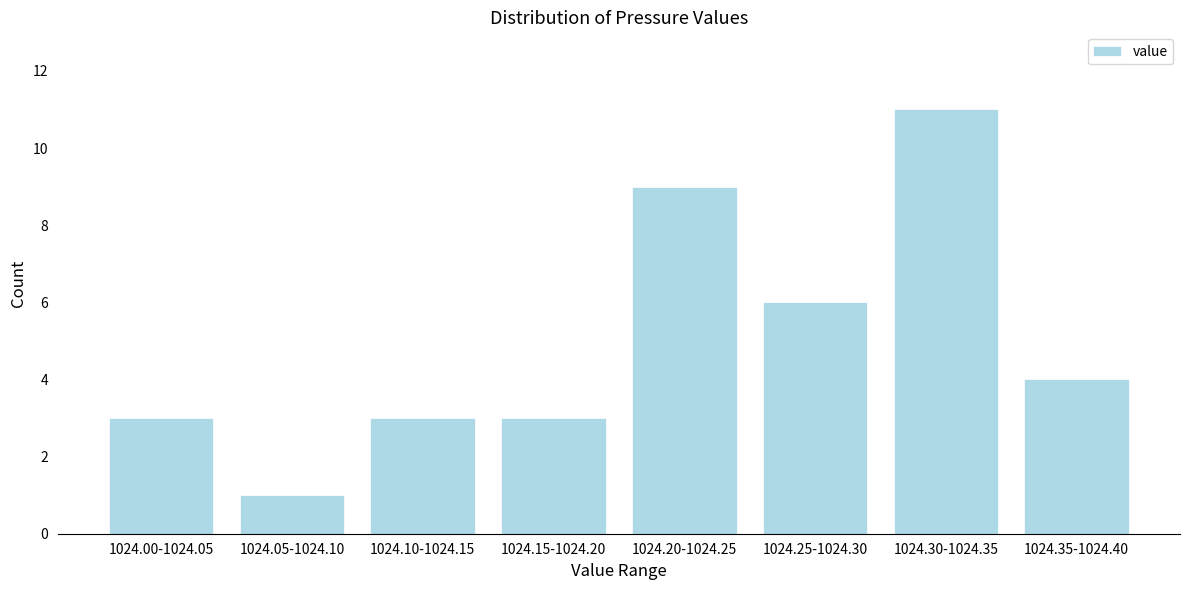

Reading left to right, list all the values displayed in this chart.

1024.00-1024.05=3	1024.05-1024.10=1	1024.10-1024.15=3	1024.15-1024.20=3	1024.20-1024.25=9	1024.25-1024.30=6	1024.30-1024.35=11	1024.35-1024.40=4